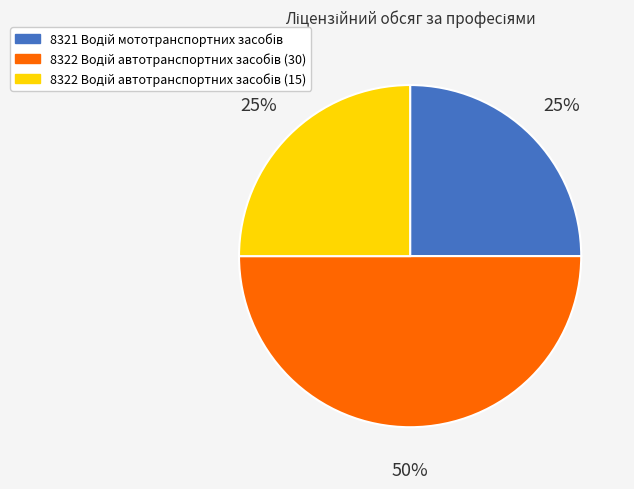

To the nearest percent, what is the difference between the largest and smallest slice percentages?

25%